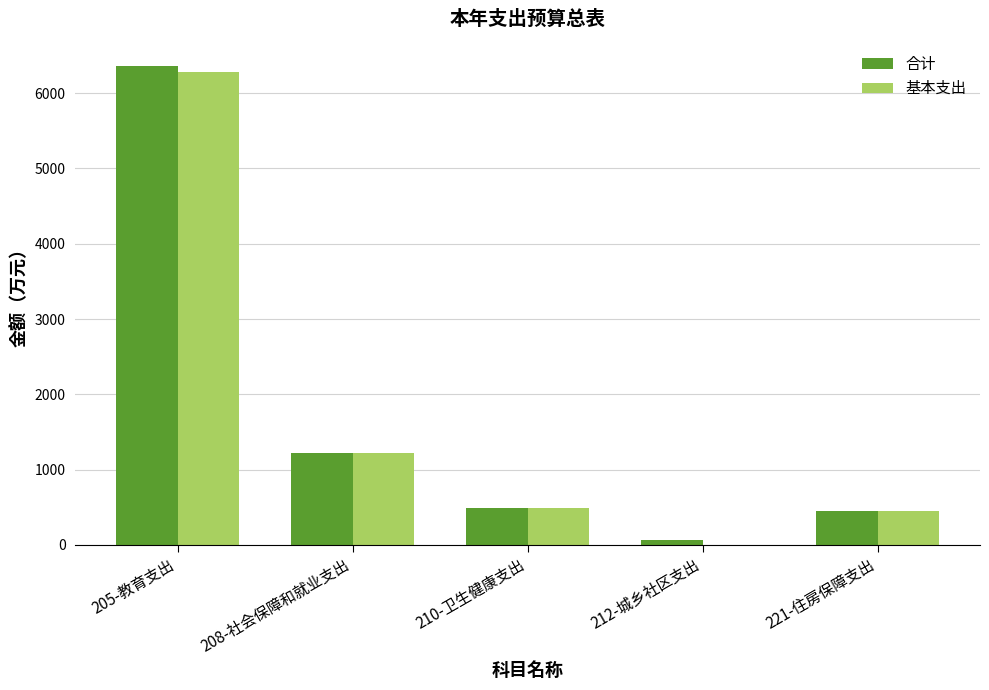

Is it true that 基本支出 equals 6287.6 at 205-教育支出?

True